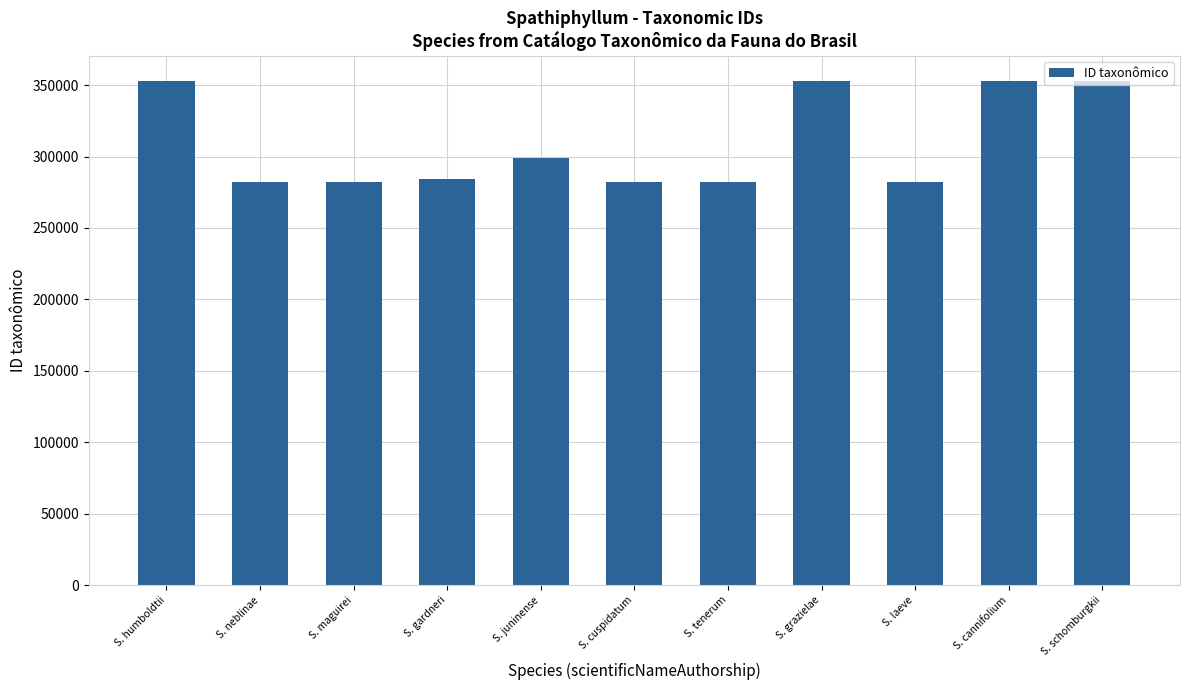

What is the change in value from S. juninense to S. schomburgkii?

+54021